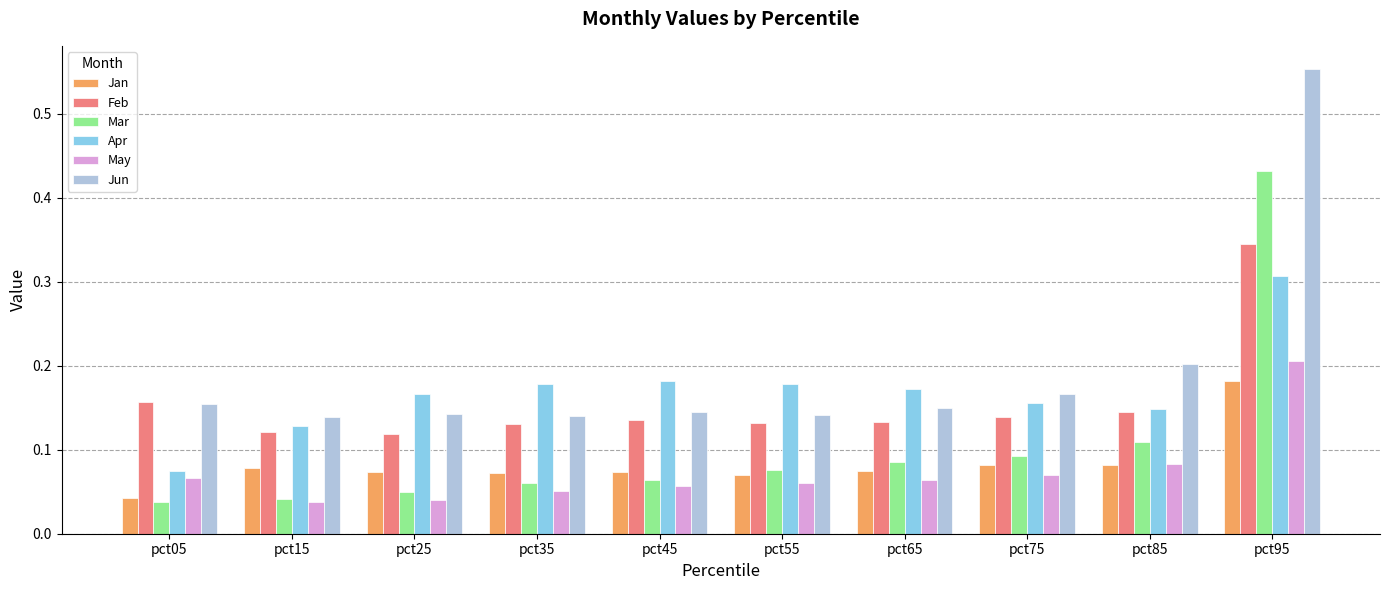

Count the number of data series in this chart.

6